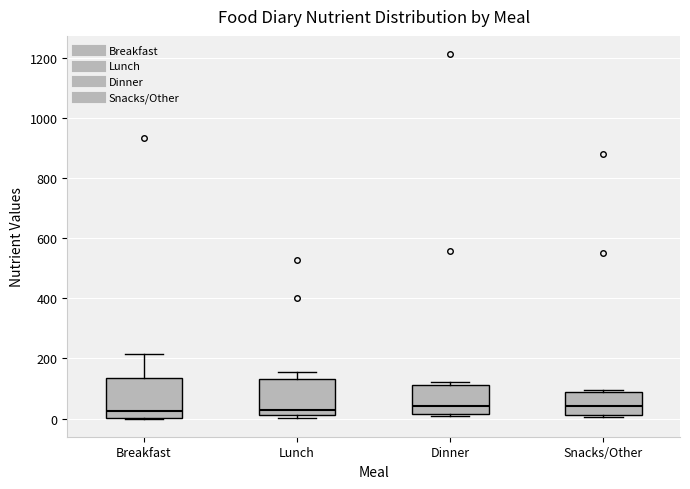

Where is the upper edge of the box for Lunch on the y-axis? The values are not printed on the chart, so give them approximately, as read against the axis.

140